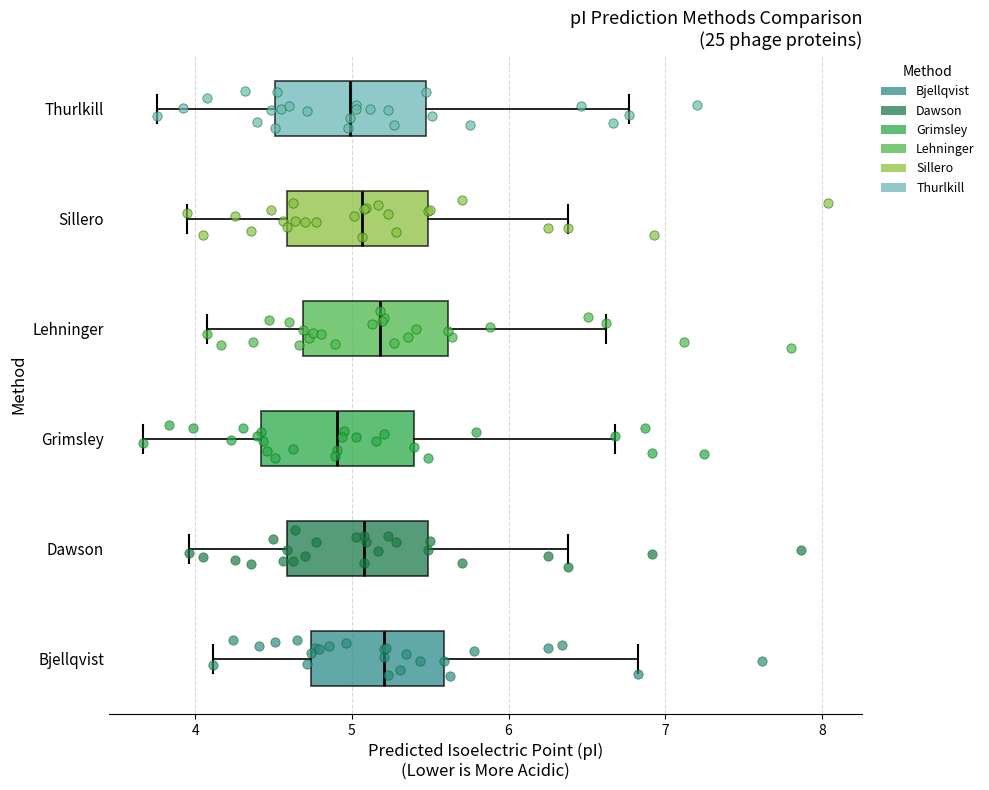

Where does the left whisker of the box for Sillero end on the x-axis? The values are not printed on the chart, so give them approximately, as read against the axis.

3.9